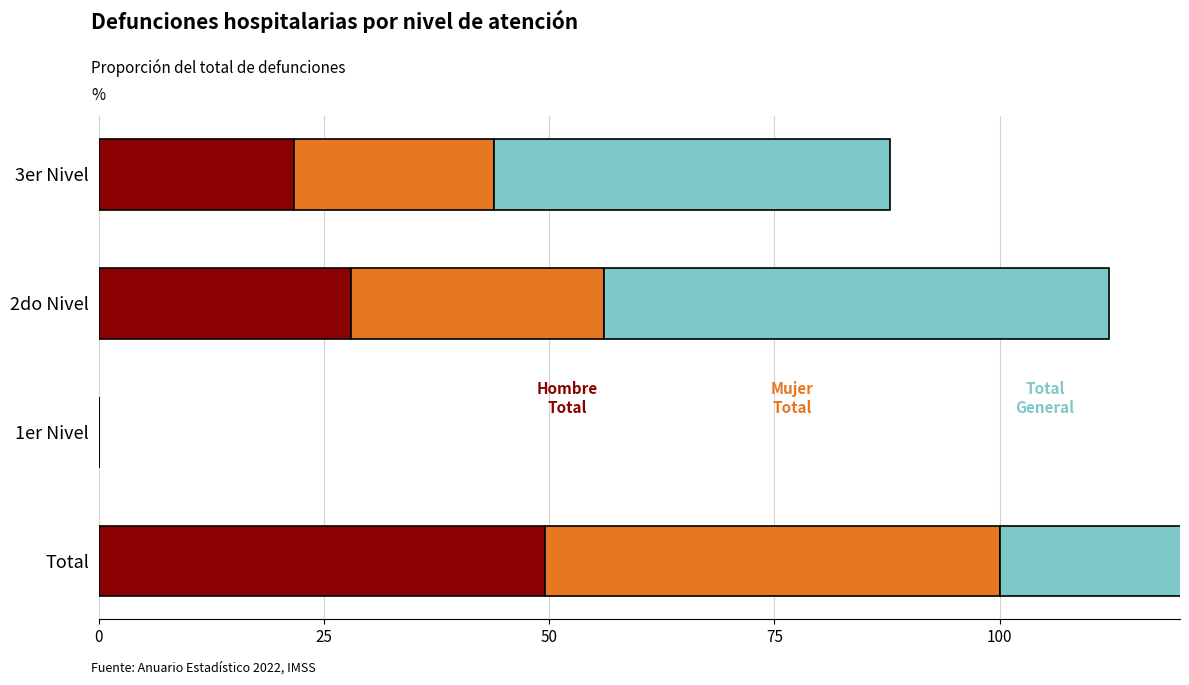

What is the sum of all Mujer Total values?

100.8